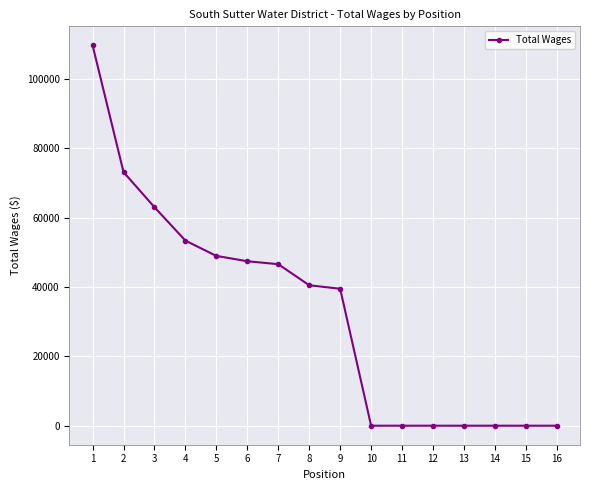

How many data points are less than 40518?

8